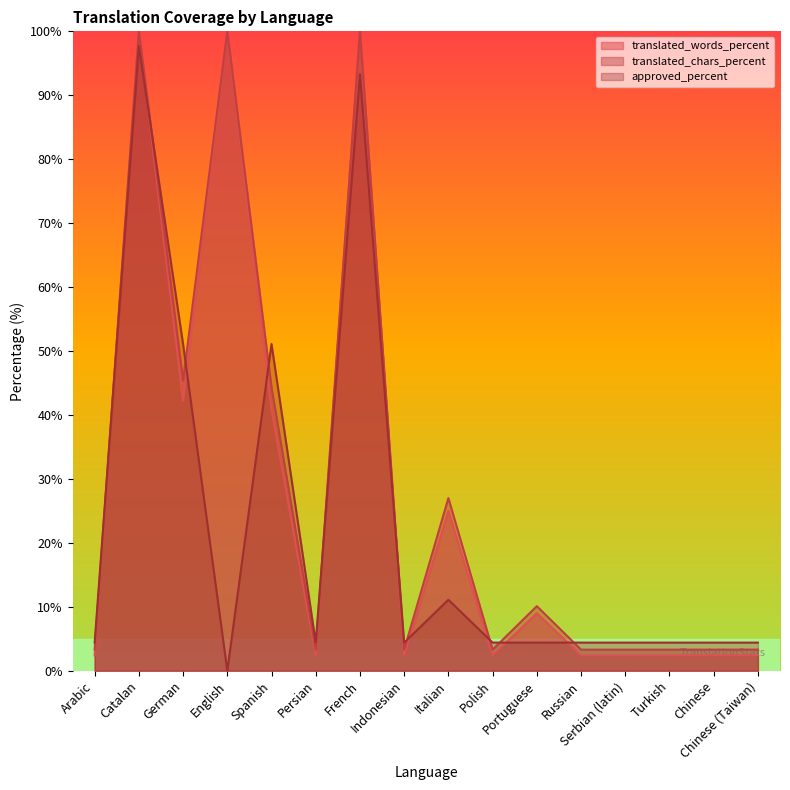

What is the average value of the translated_words_percent series?

27.4